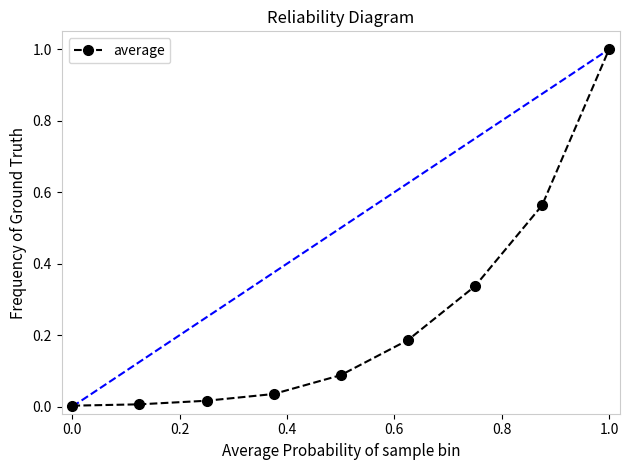

What is the maximum value shown in the chart?

1.0